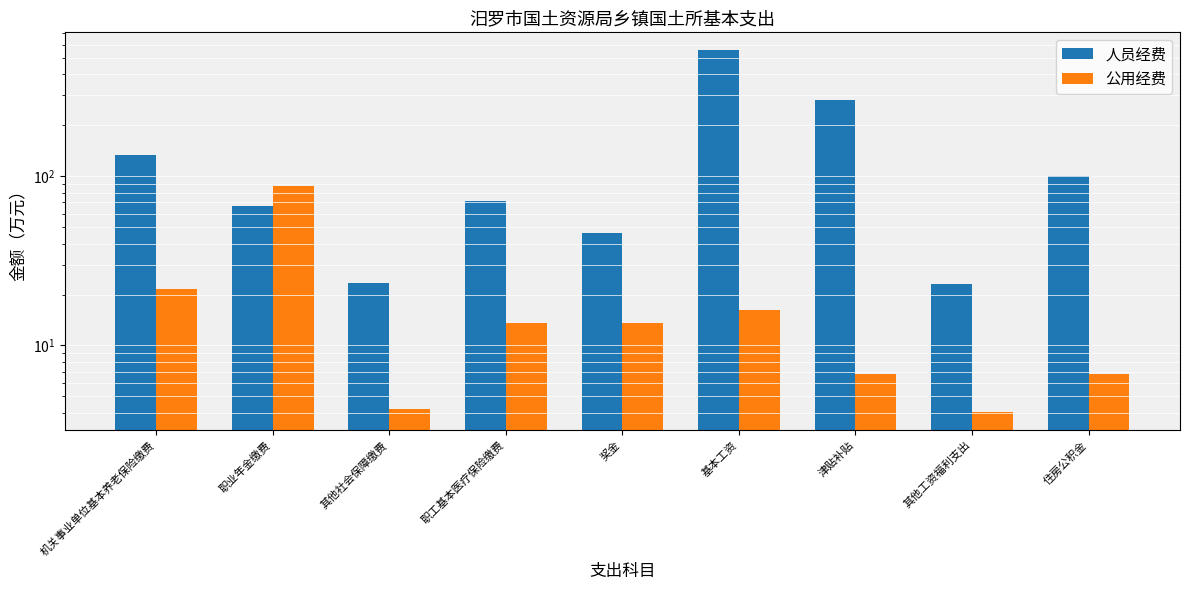

At which label does 人员经费 first exceed 71?

机关事业单位基本养老保险缴费